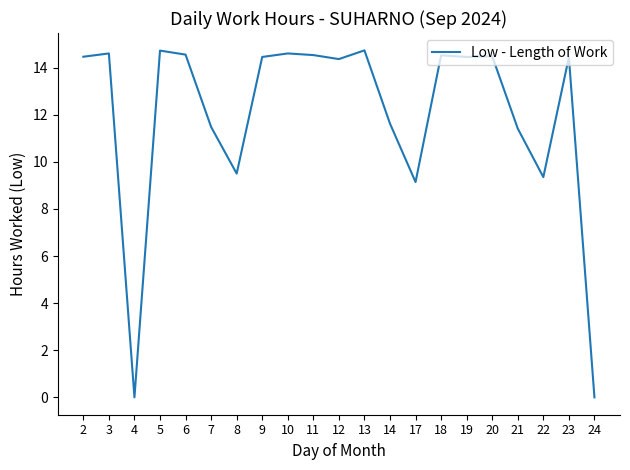

Read the value at 20.

14.5